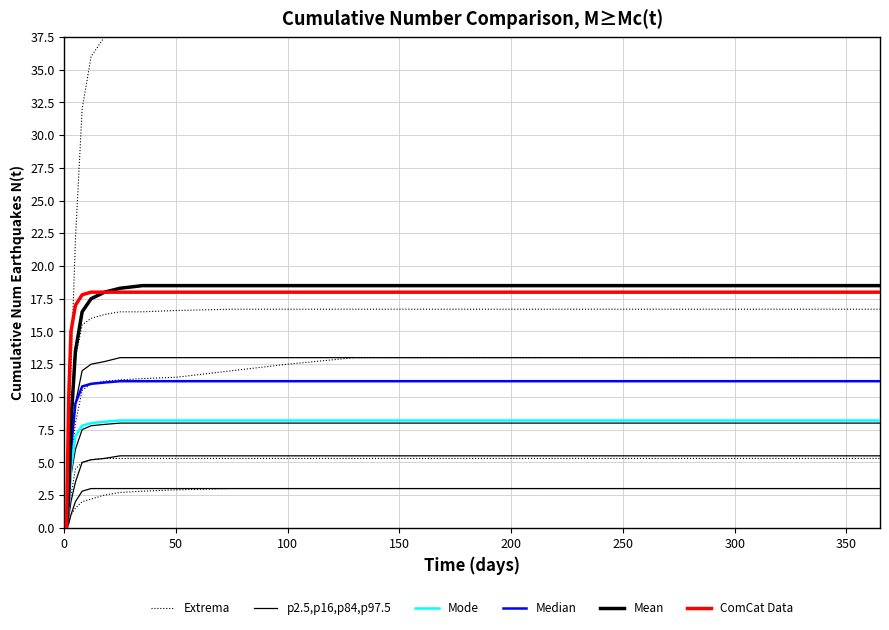

Is the value of Extrema at 13 greater than the value of Median at 19?

No